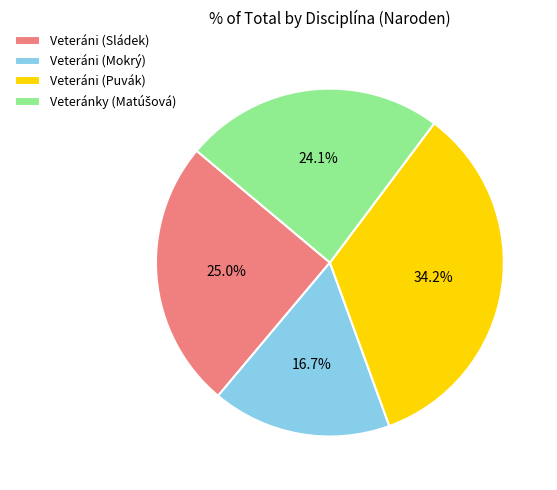

To the nearest percent, what is the average slice percentage?

25%